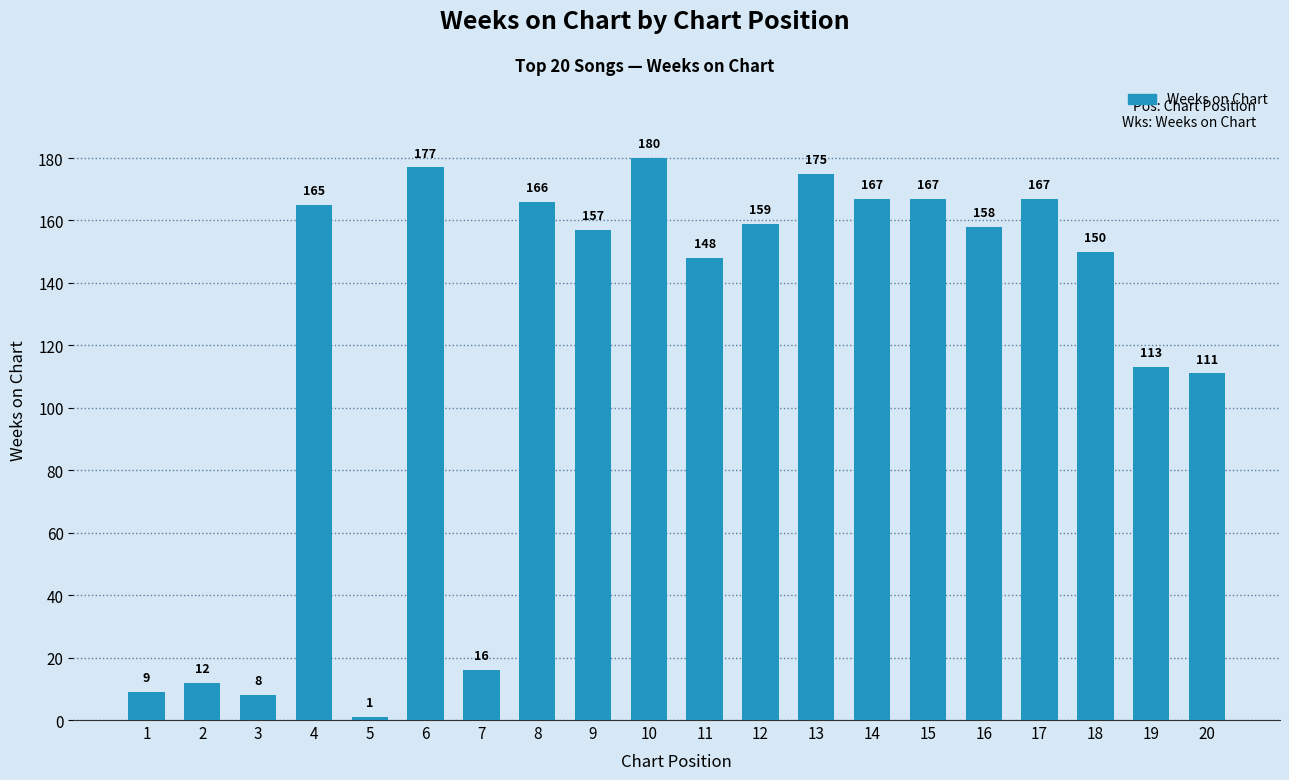

Where does the data first go above 158?

4